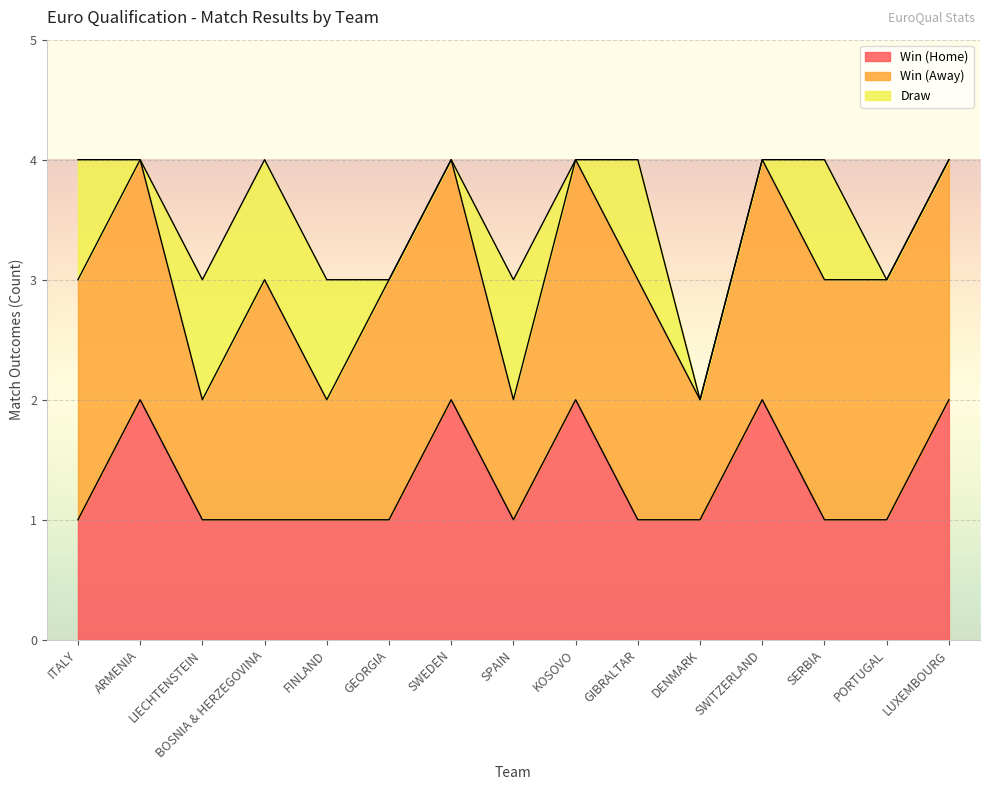

What is the difference between the highest and lowest values at BOSNIA & HERZEGOVINA?

1